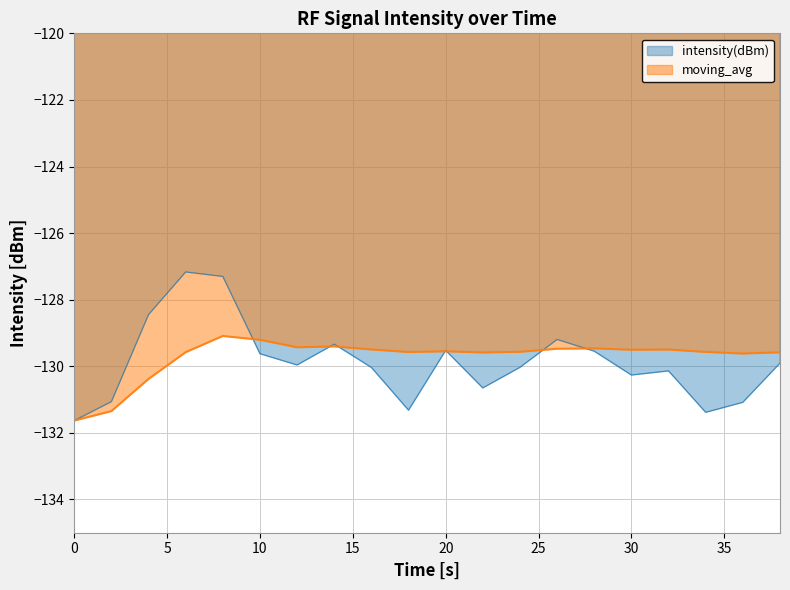

What is the sum of the intensity(dBm) values at 26 and 38?

-259.1